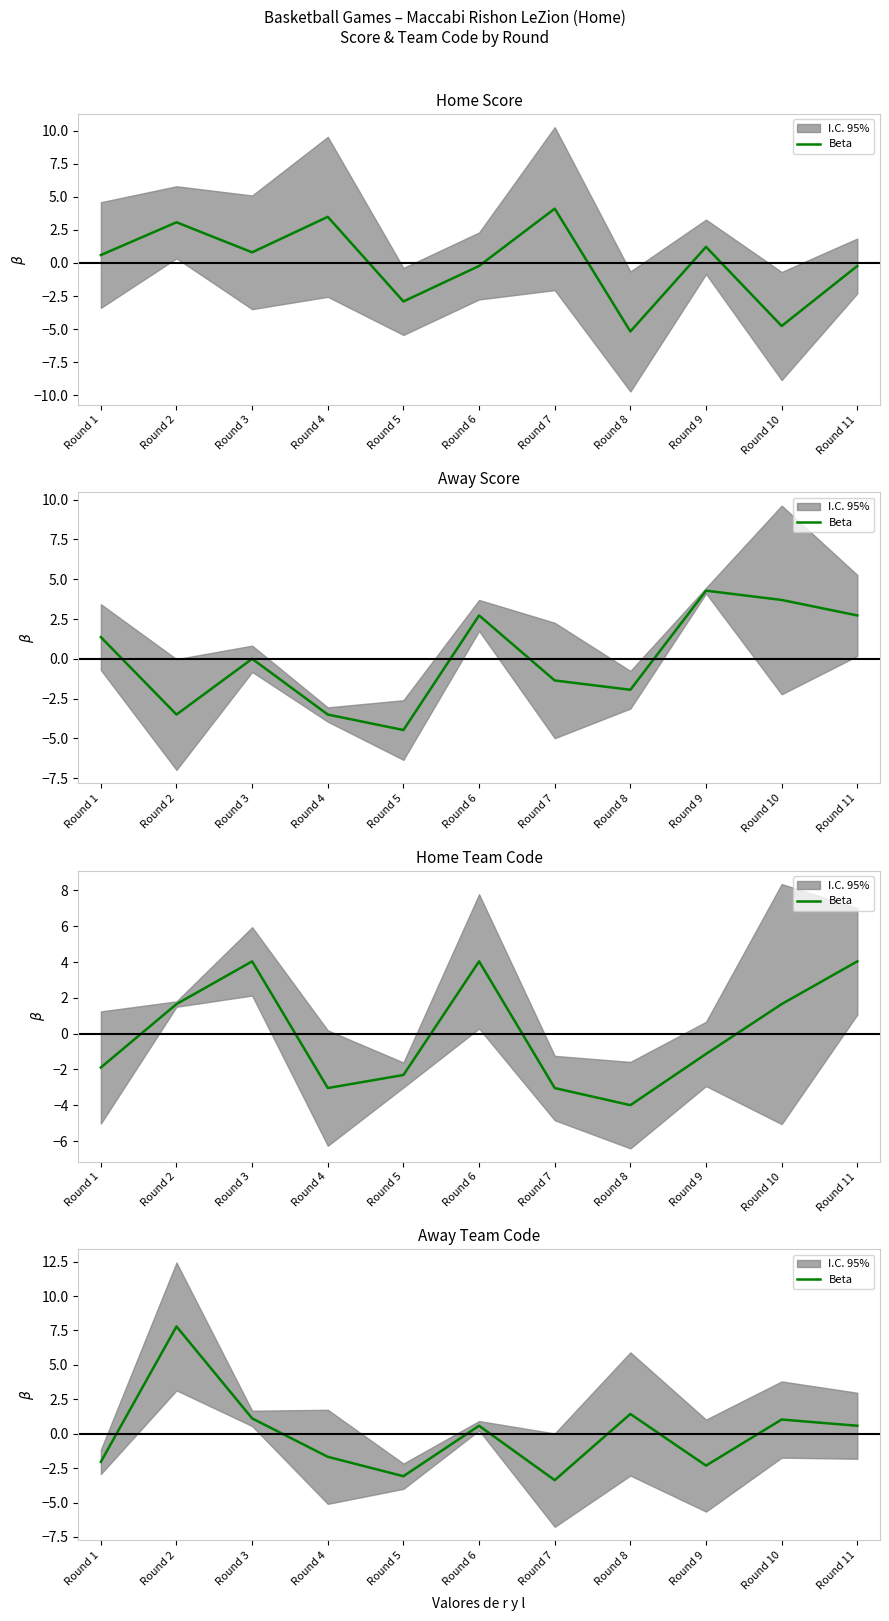

Rank the categories by value from highest to lowest.

Round 2, Round 8, Round 3, Round 10, Round 6, Round 11, Round 4, Round 1, Round 9, Round 5, Round 7